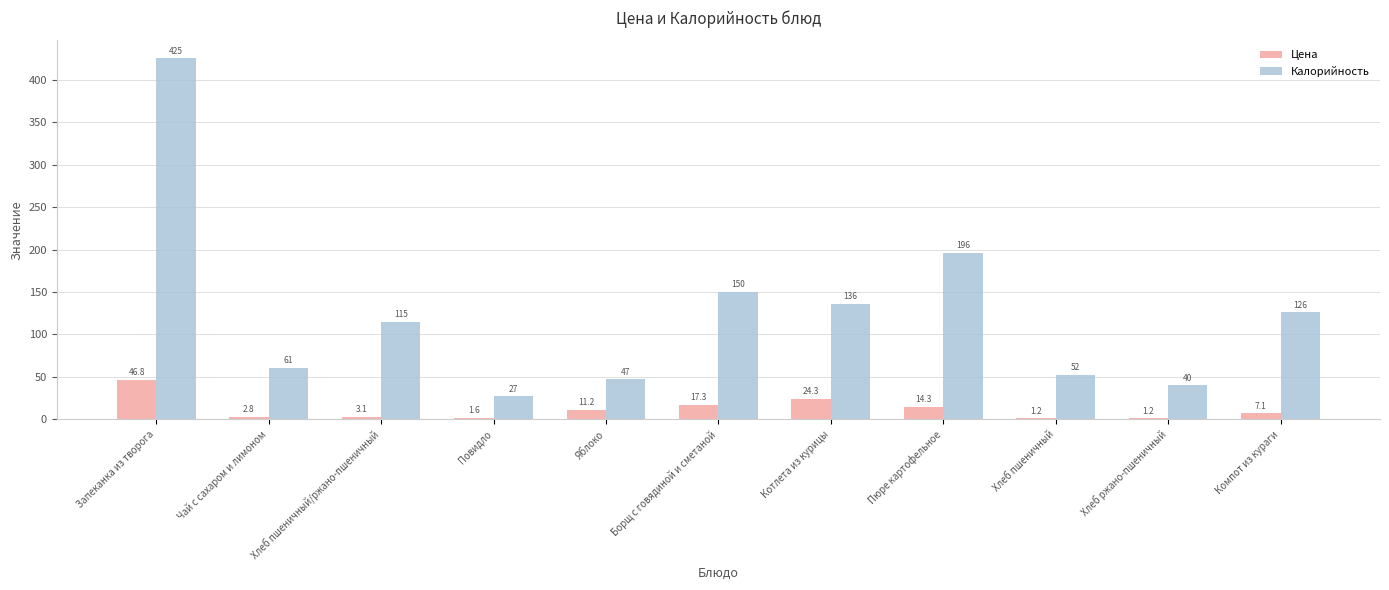

Where is Цена nearest to the value 23?

Котлета из курицы